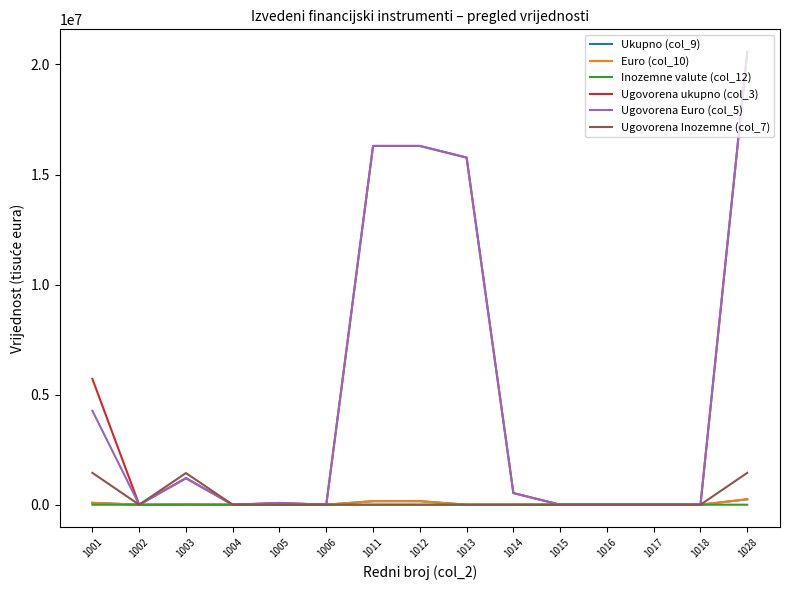

Is the value of Ugovorena ukupno (col_3) at 1018 greater than the value of Ugovorena Euro (col_5) at 1014?

No